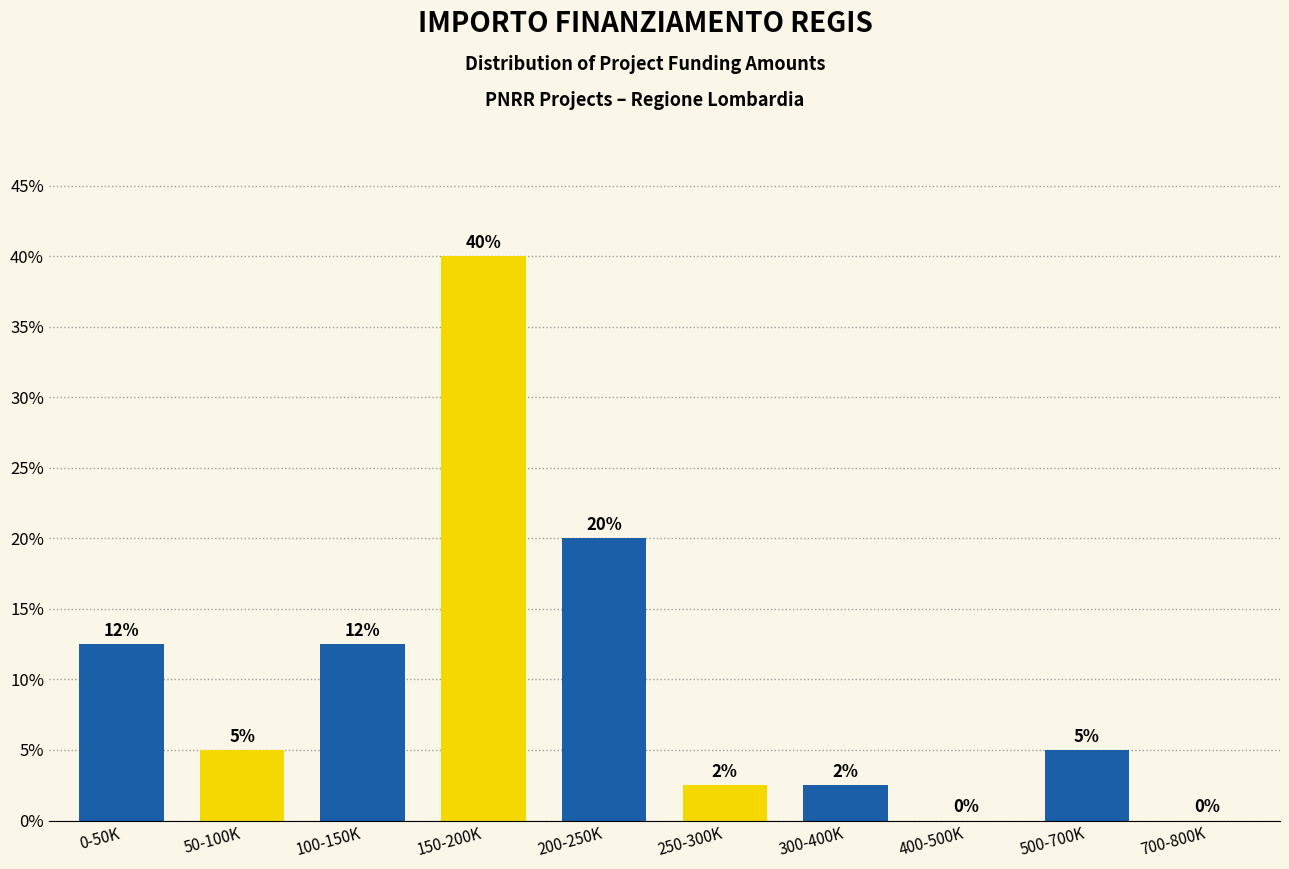

What is the sum of the values at 200-250K and 50-100K?

25.0